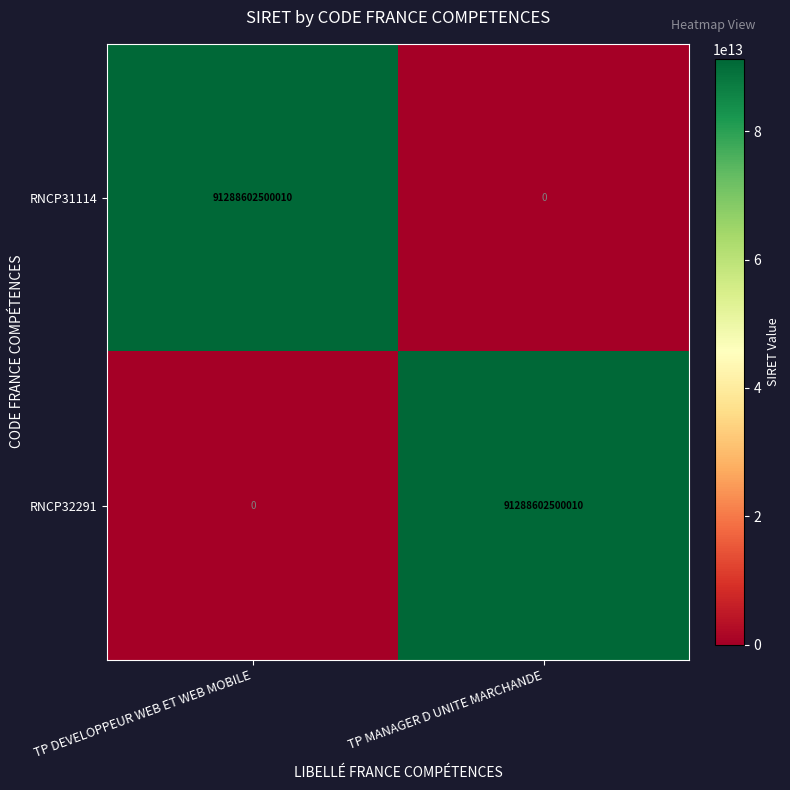

Rank the categories by RNCP31114 value from highest to lowest.

TP DEVELOPPEUR WEB ET WEB MOBILE, TP MANAGER D UNITE MARCHANDE